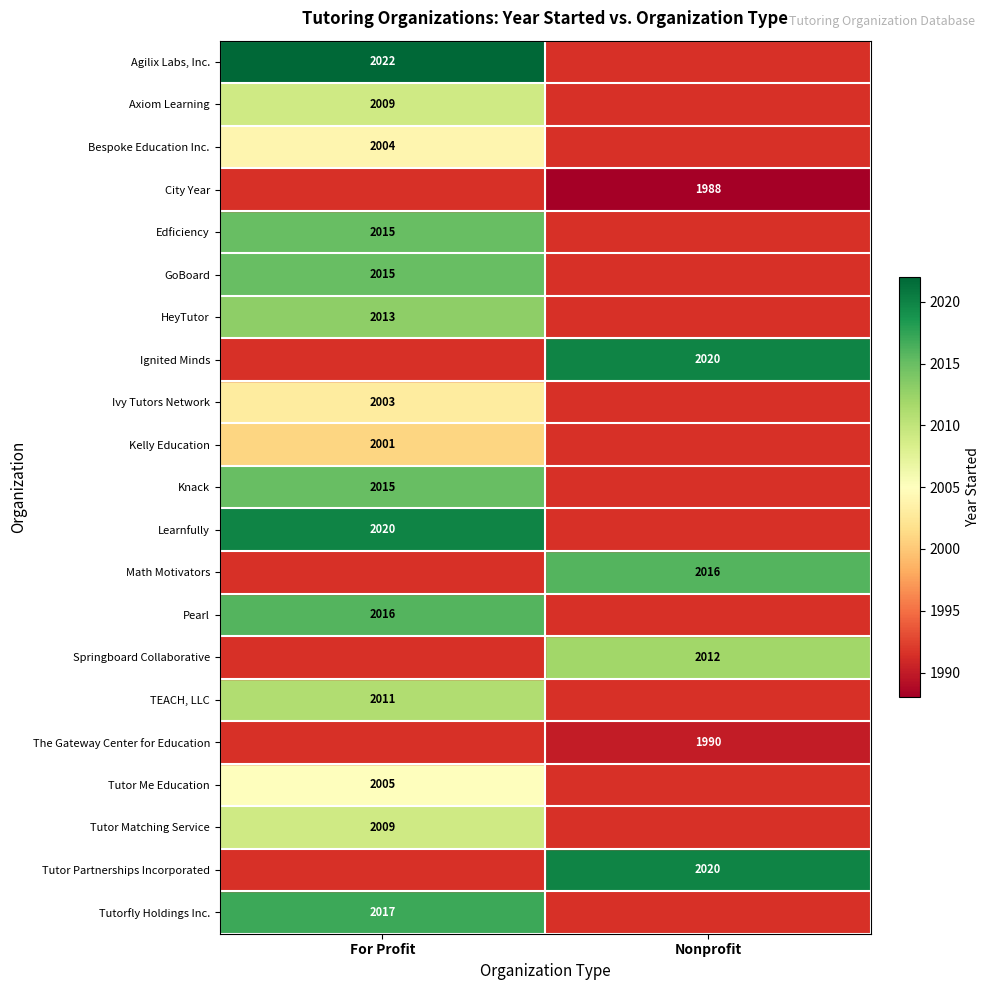

How many categories are shown in the chart?

2